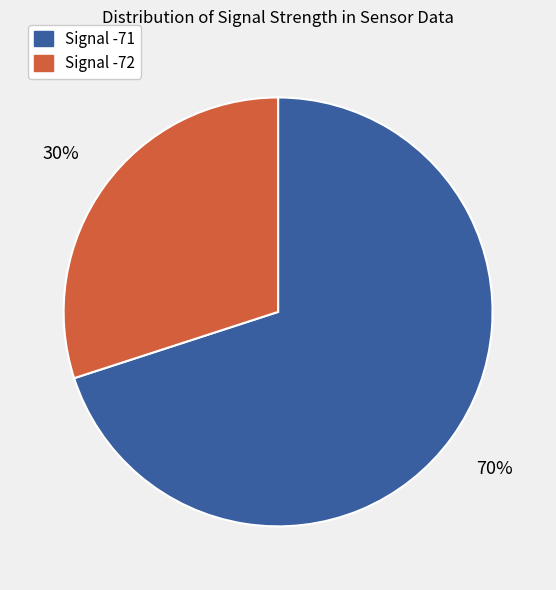

True or false: Signal -71 accounts for 80% of the total.

False